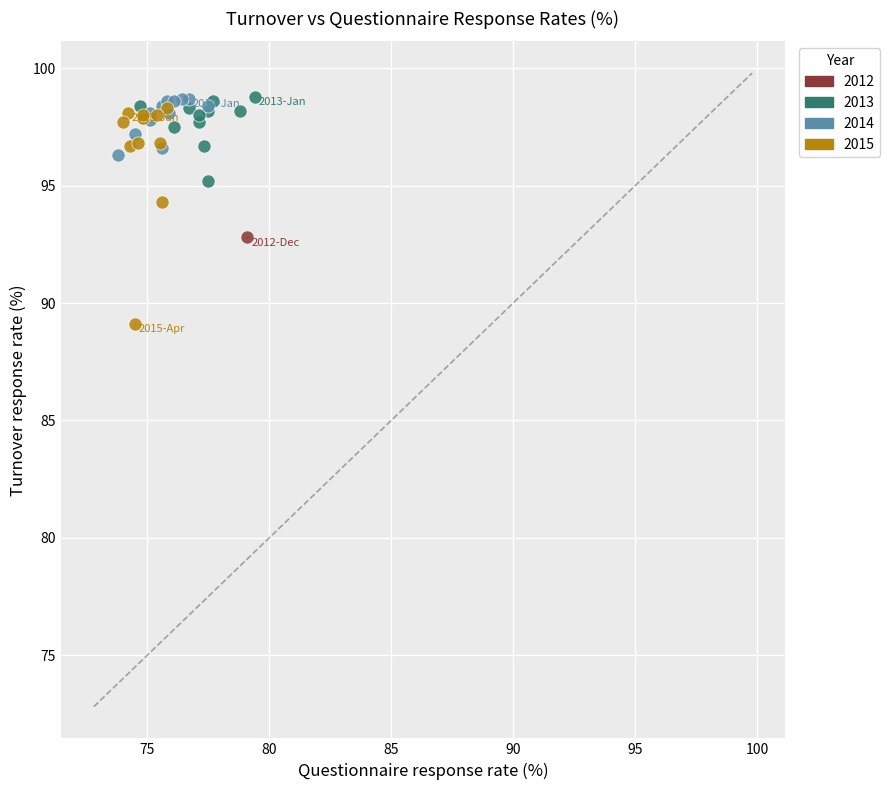

Which series contains the lowest Y value?

2015